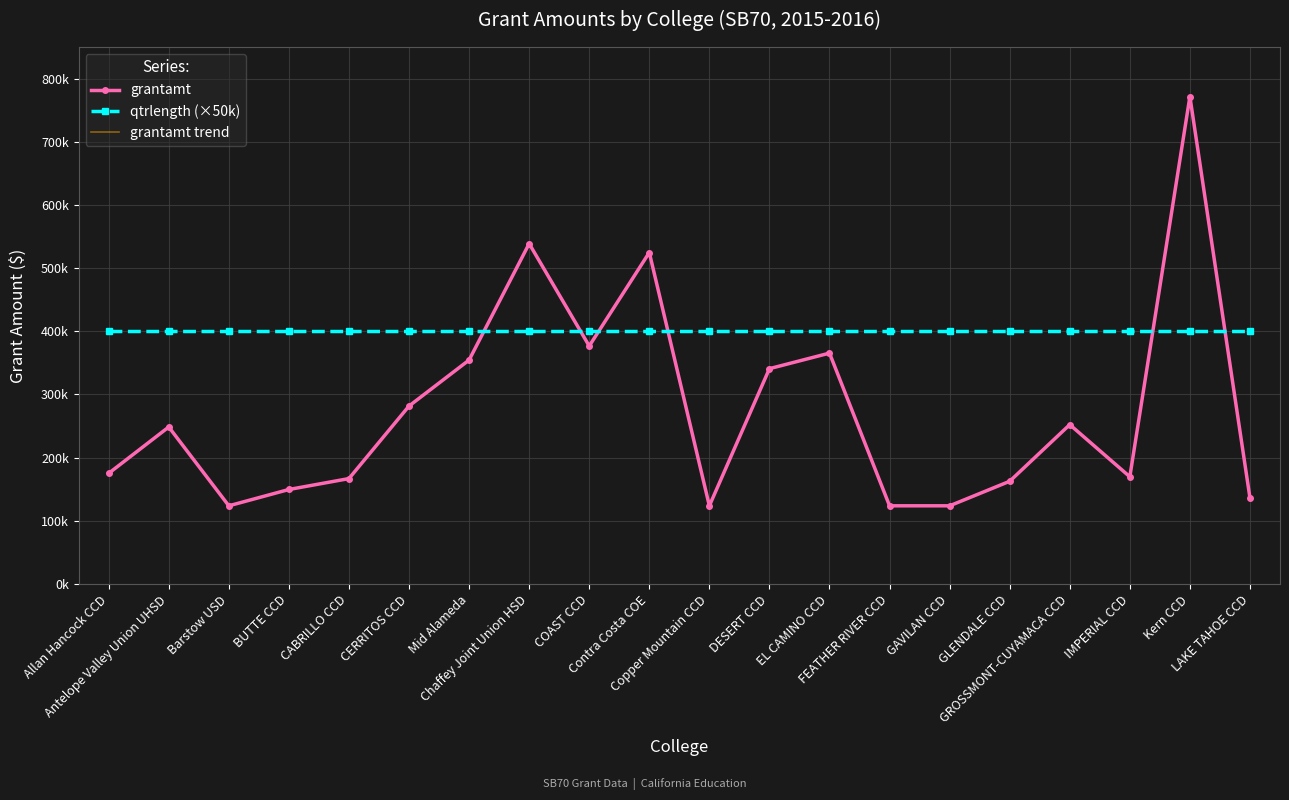

True or false: qtrlength (×50k) has a value of 400000 at DESERT CCD.

True